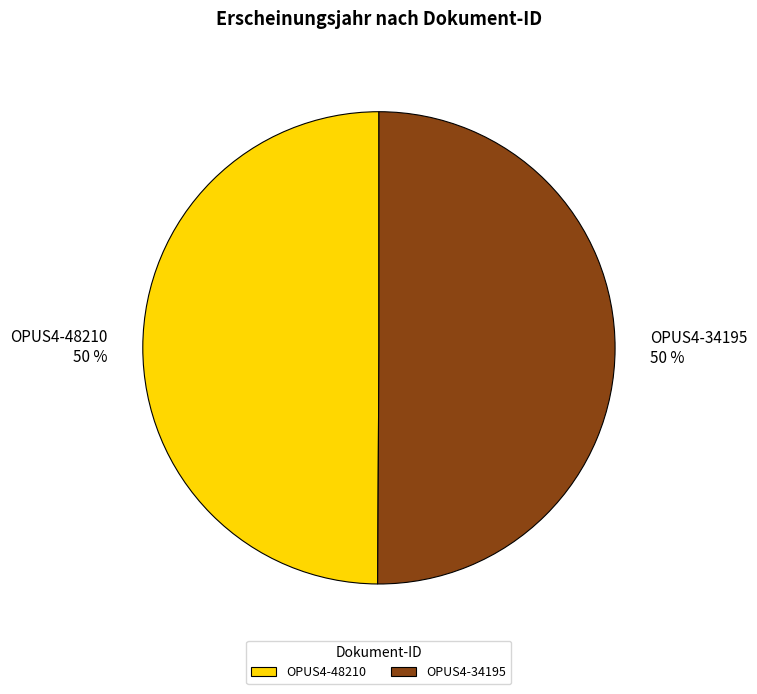

To the nearest percent, what portion does OPUS4-34195 represent?

50%